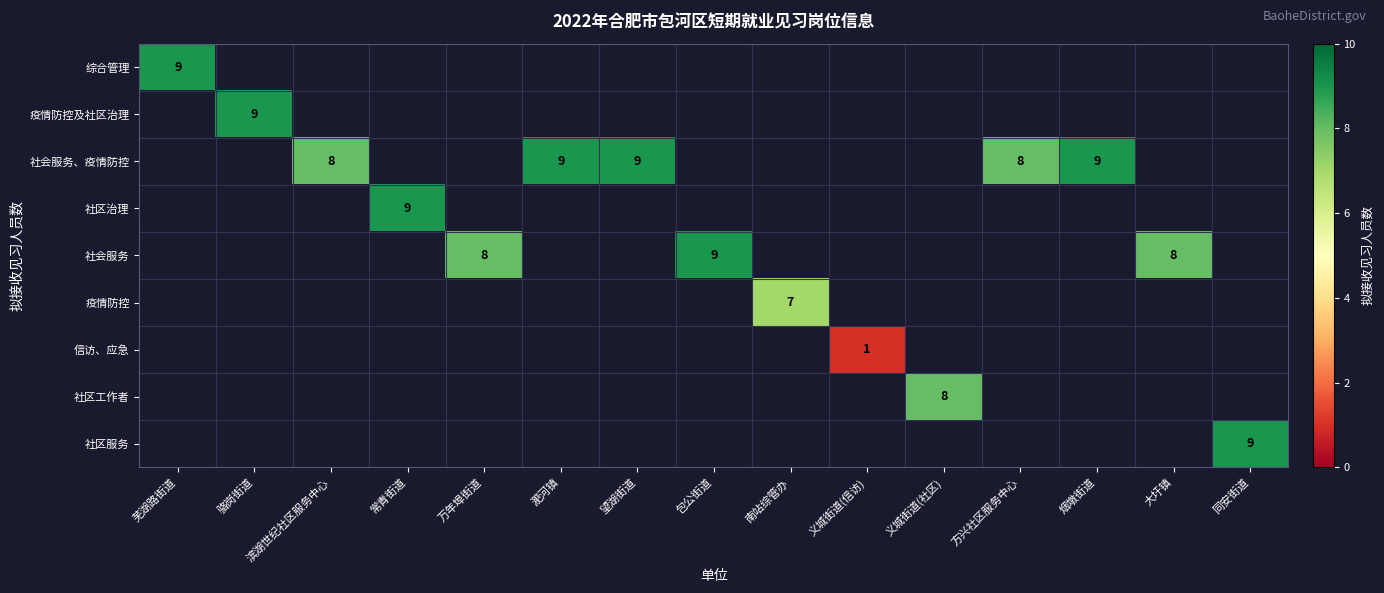

Count the number of categories in the chart.

15